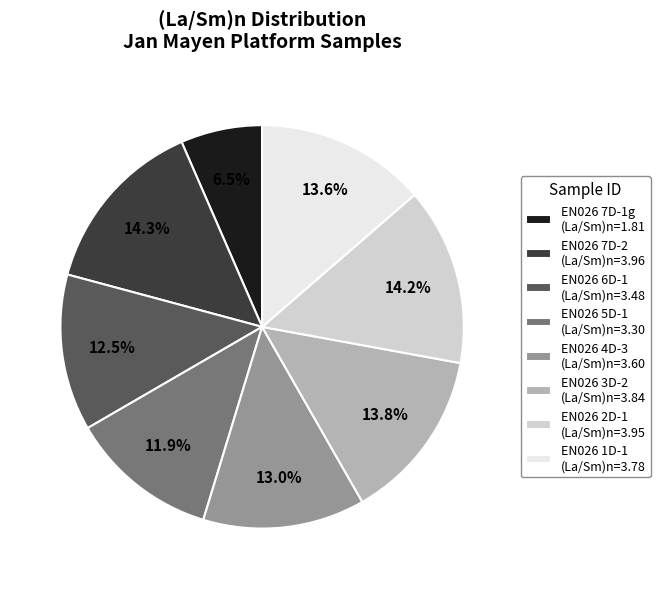

Does EN026 7D-1g (La/Sm)n=1.81 represent more than half of the total?

No